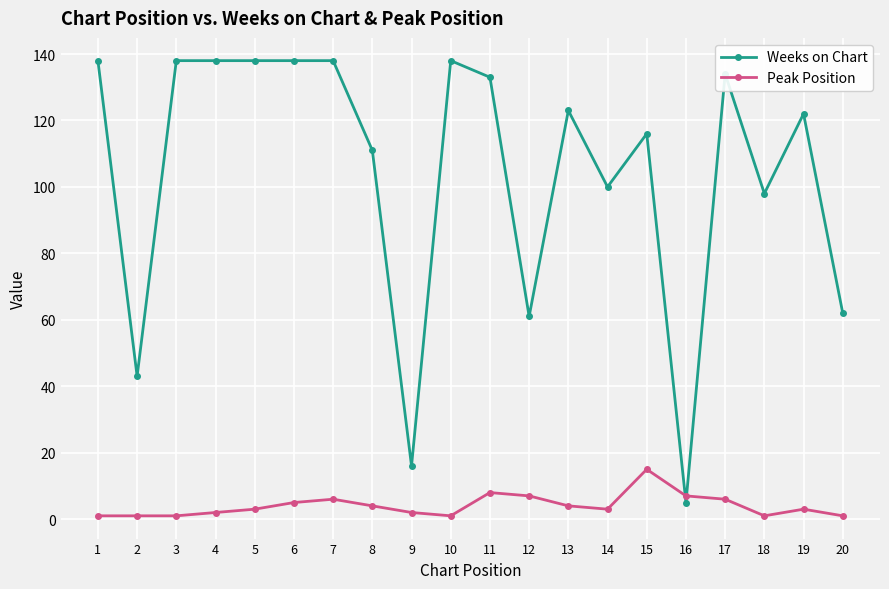

What is the maximum value shown in the chart?

138